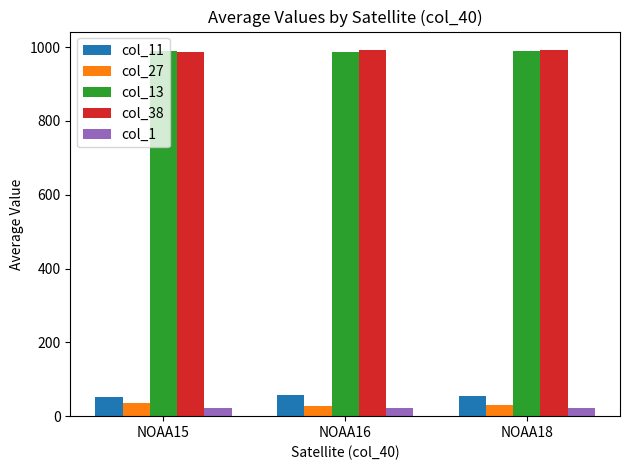

What is the difference between the second highest and minimum values in the col_38 series?

6.2